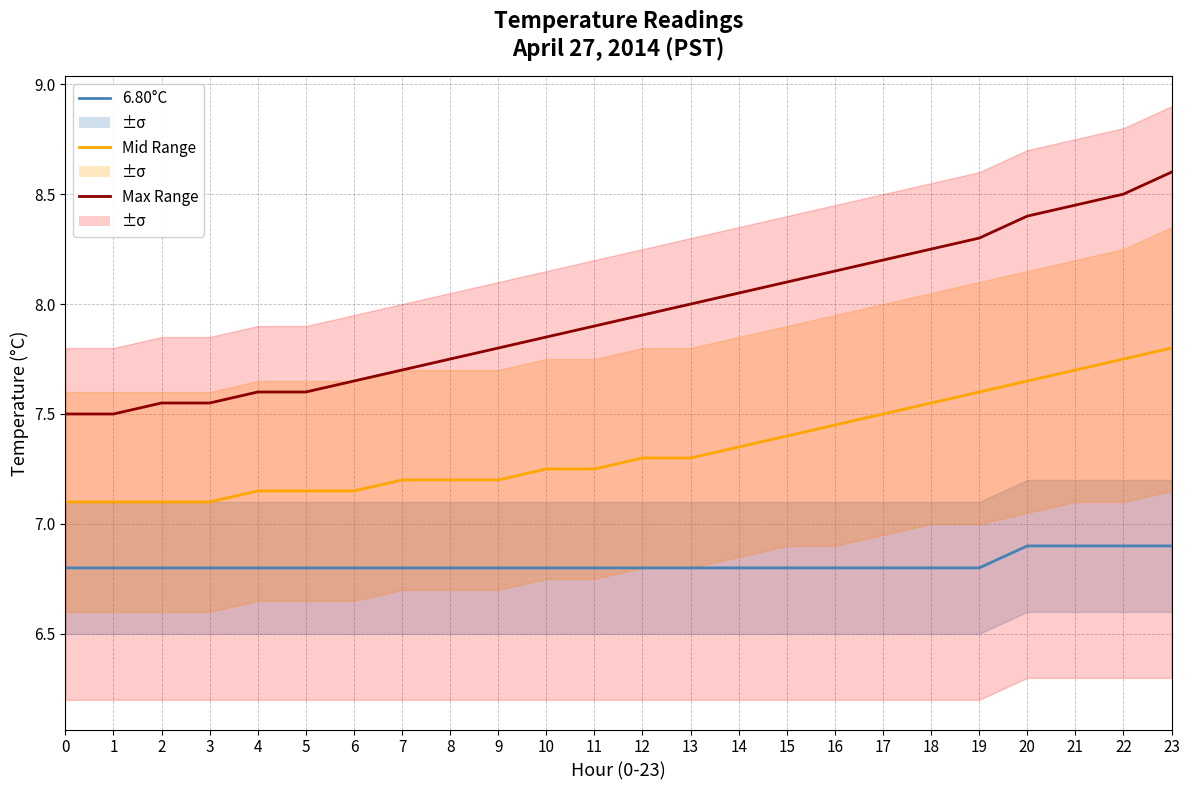

Which series has the largest range (max minus min)?

Max Range